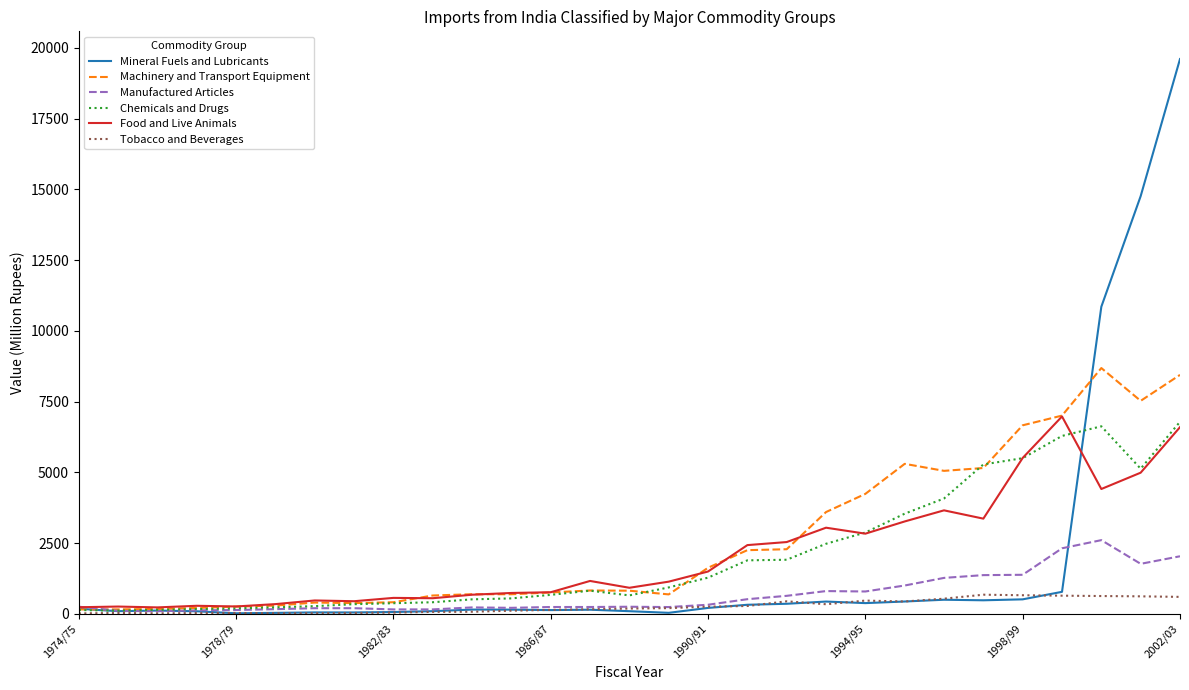

What is the maximum value shown in the chart?

19605.7